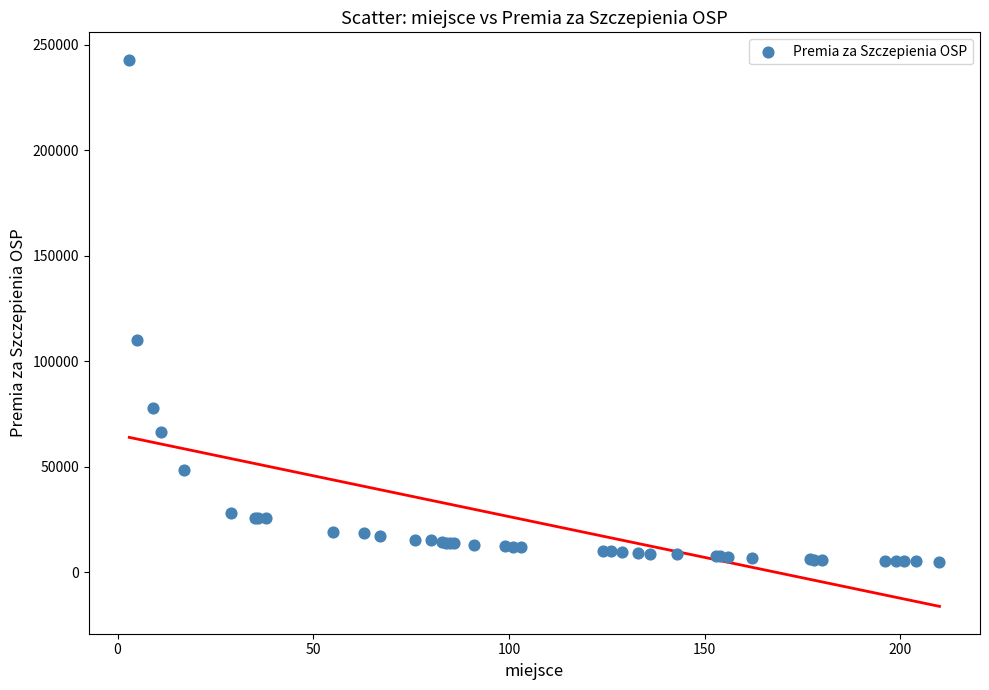

What Y value in the scatter plot is closest to 124080?

110020